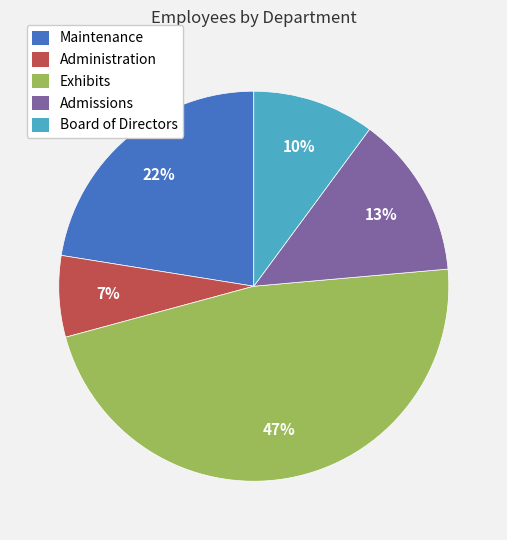

Between Admissions and Administration, which is larger?

Admissions